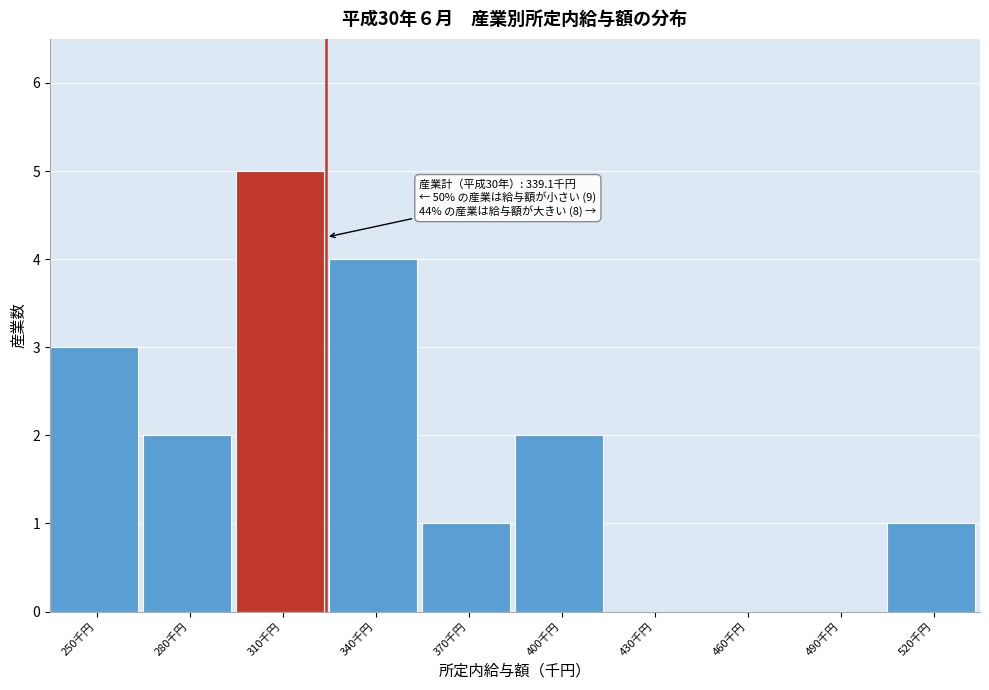

Reading right to left, list all the values displayed in this chart.

520千円=1	490千円=0	460千円=0	430千円=0	400千円=2	370千円=1	340千円=4	310千円=5	280千円=2	250千円=3